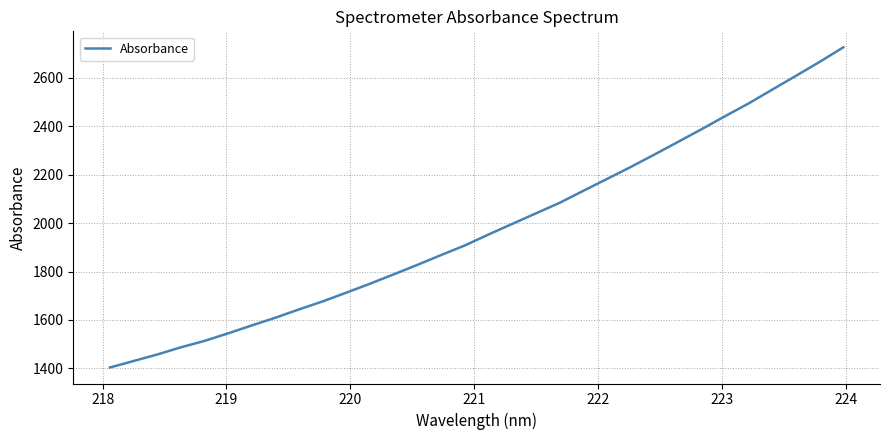

What is the maximum value shown in the chart?

2725.1